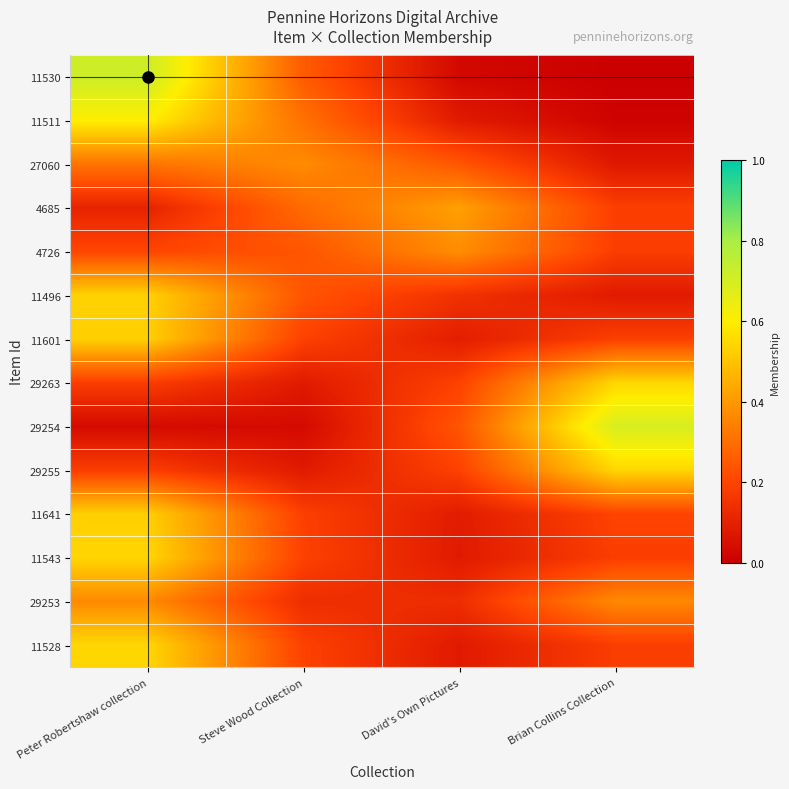

Which category has the highest value across all series?

Peter Robertshaw collection